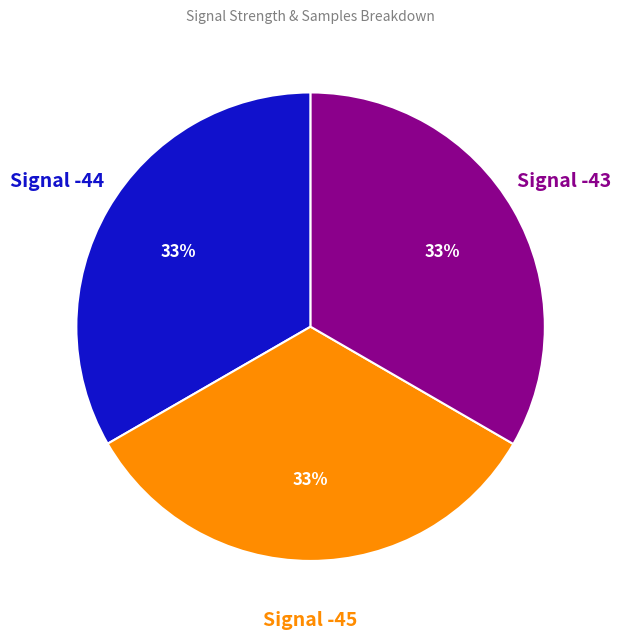

Count the number of slices in the pie.

3